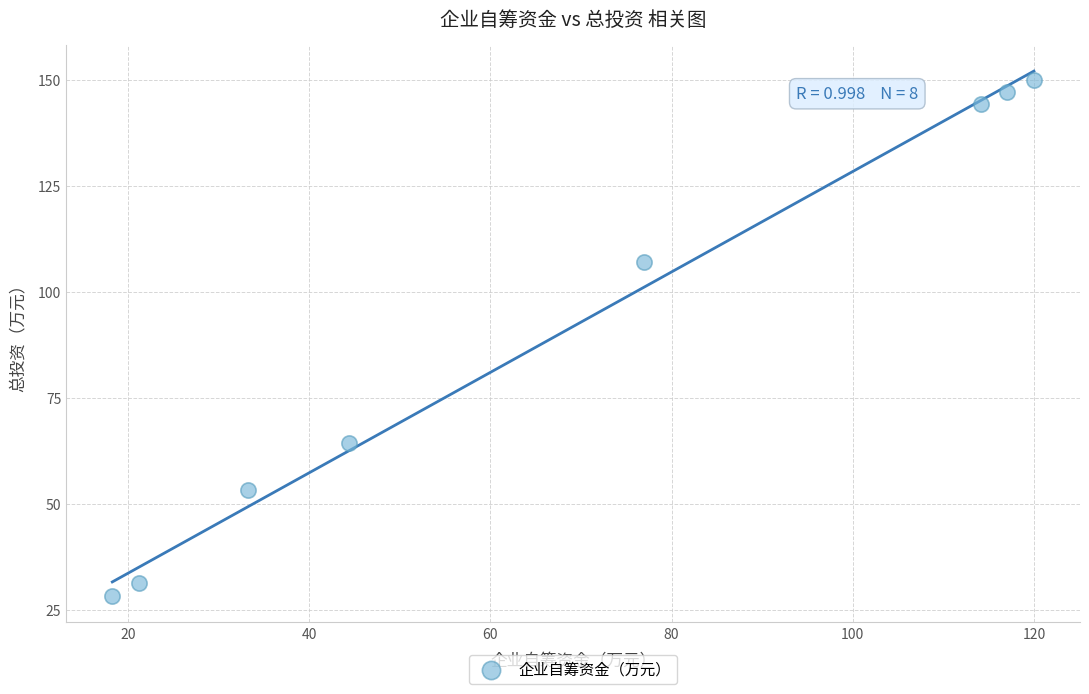

What Y value in the scatter plot is closest to 89?

107.0